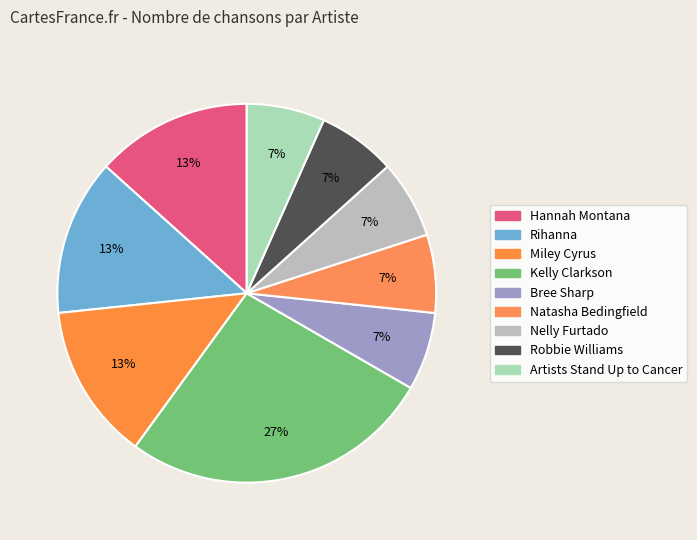

Count the number of slices in the pie.

9